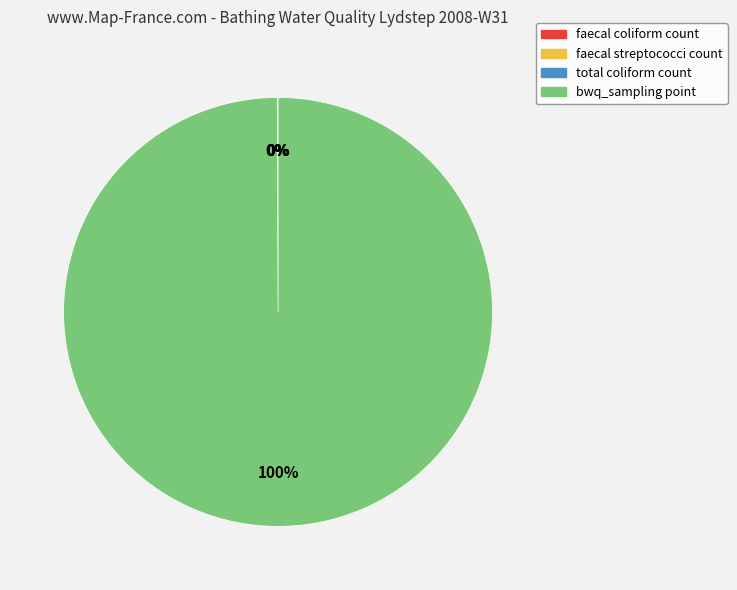

Is there any slice that represents more than half of the pie?

Yes